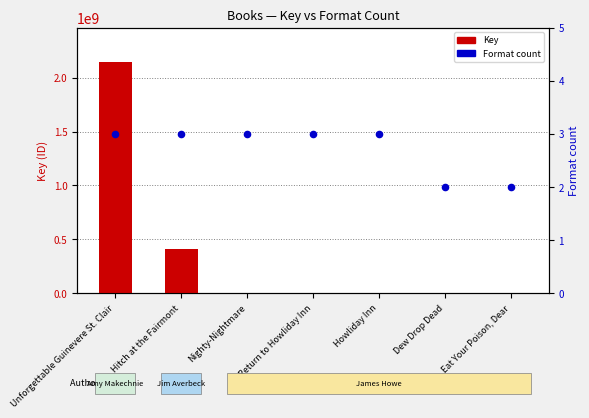

Which series has the widest spread of Y values?

Key